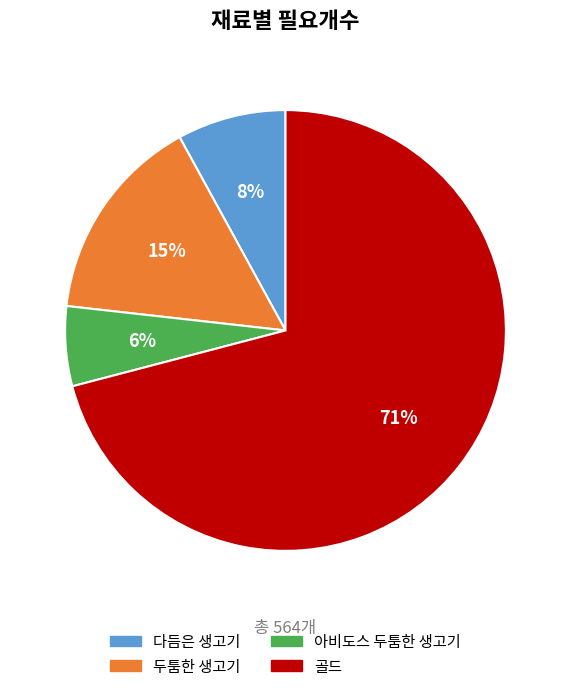

Which slice represents more than half of the pie?

골드